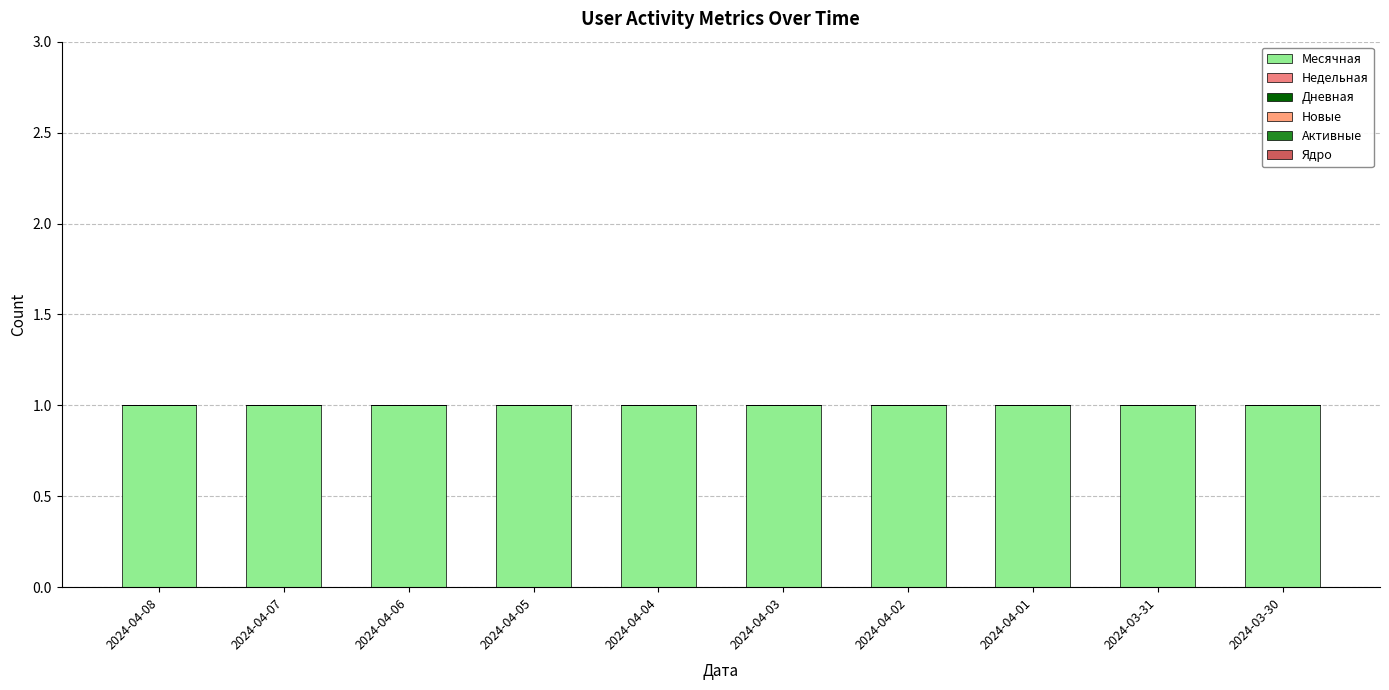

At 2024-04-07, list the series in order from smallest to largest.

Недельная, Дневная, Новые, Активные, Ядро, Месячная